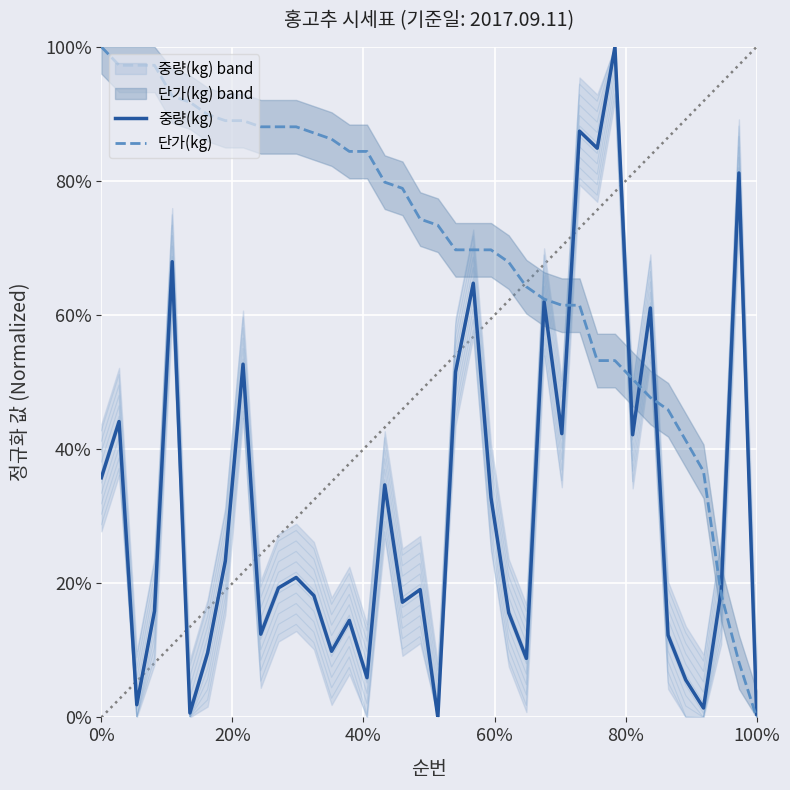

What is the maximum value shown in the chart?

1.0